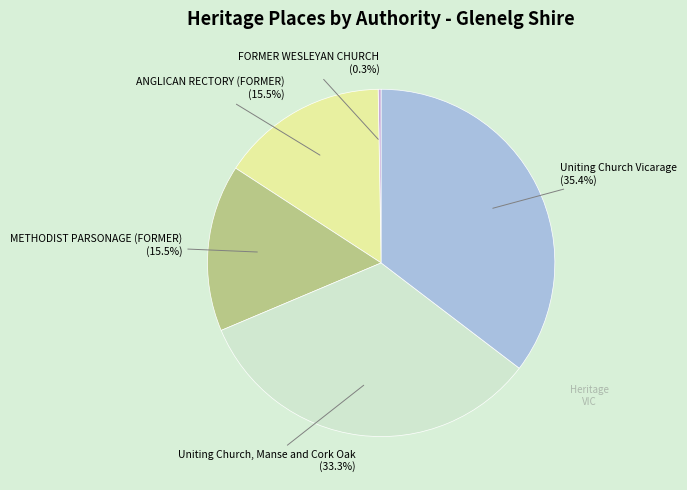

Which category has the smallest portion of the pie?

FORMER WESLEYAN CHURCH